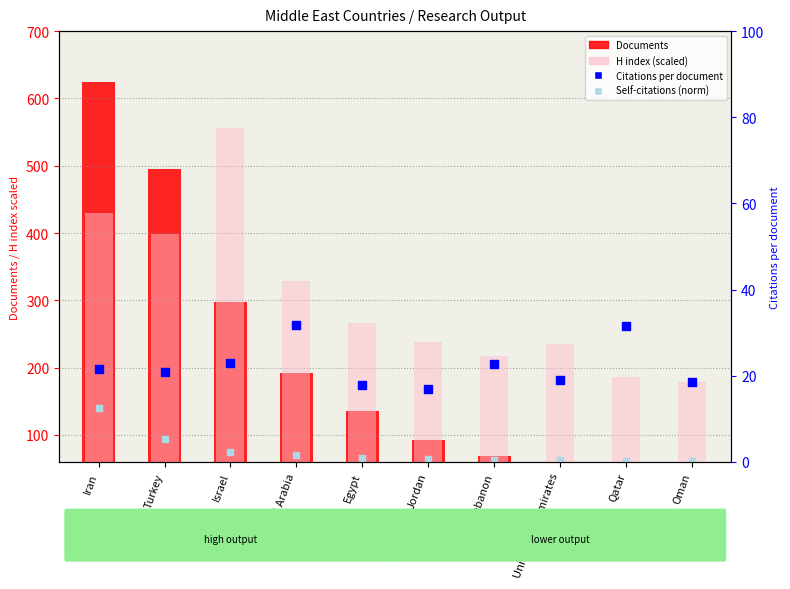

At how many categories does at least one series exceed 56?

10